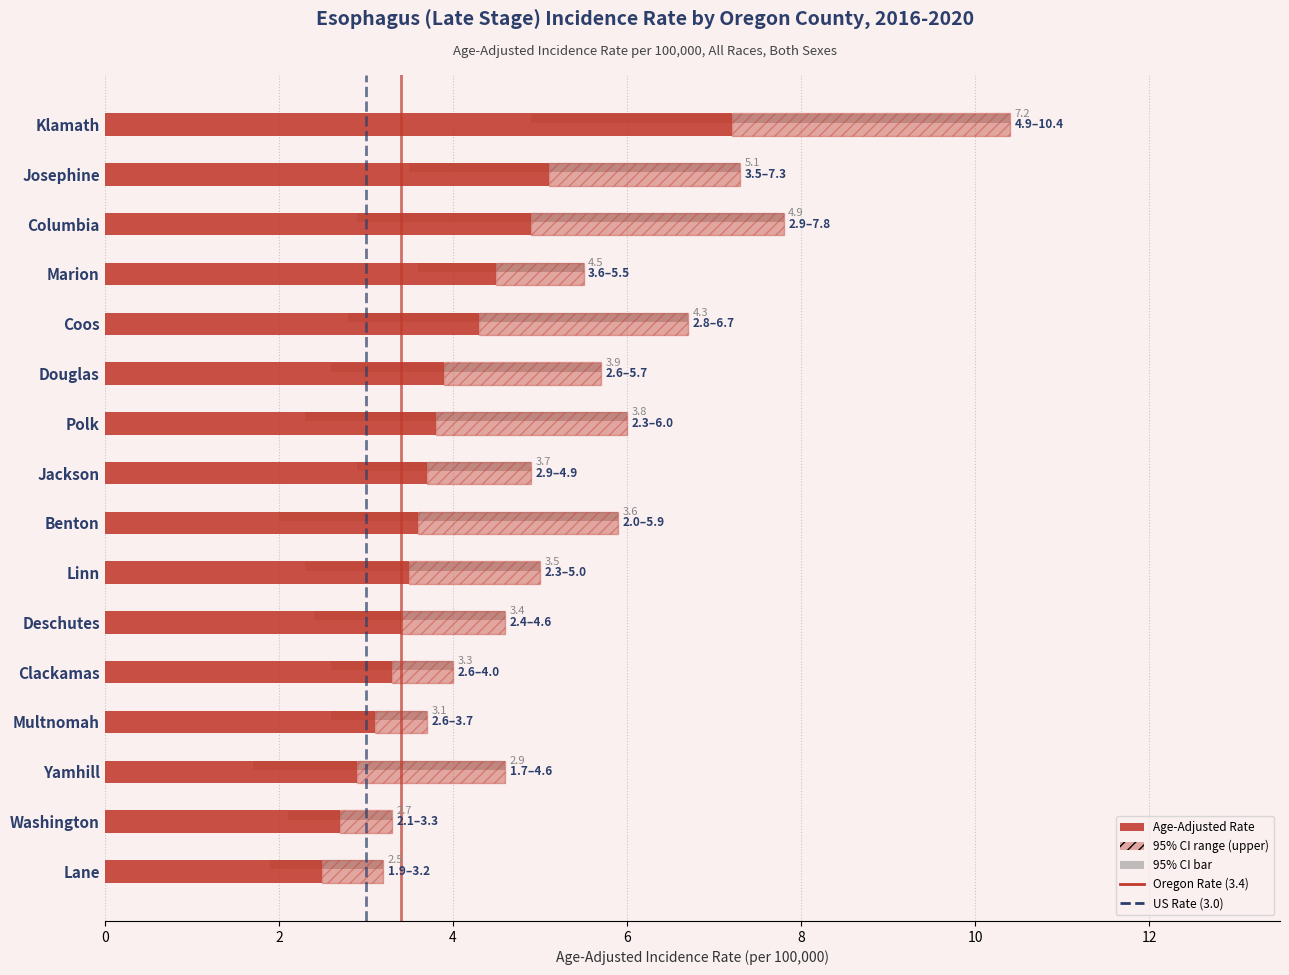

How many categories are shown in the chart?

16